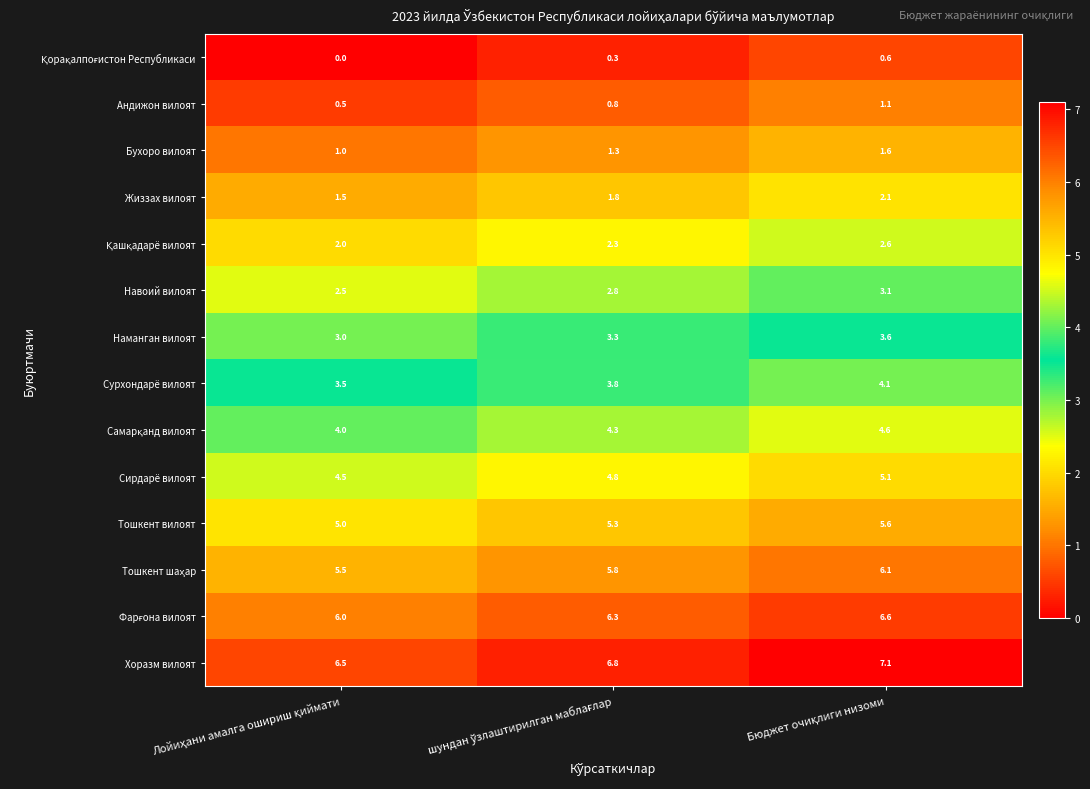

What is the maximum value shown in the chart?

7.1